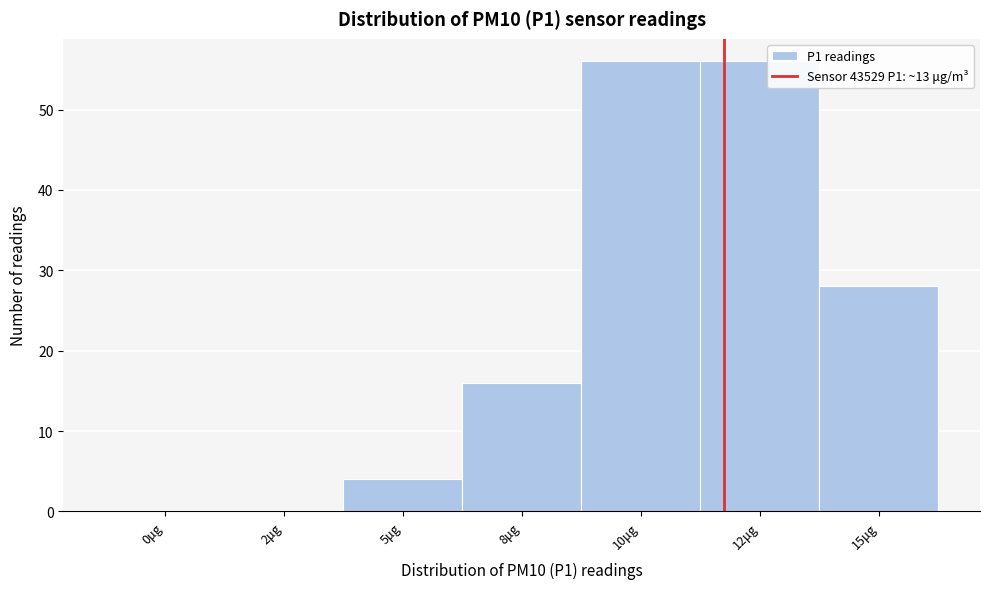

Reading left to right, extract all data points from this chart.

0μg=0	2μg=0	5μg=4	8μg=16	10μg=56	12μg=56	15μg=28